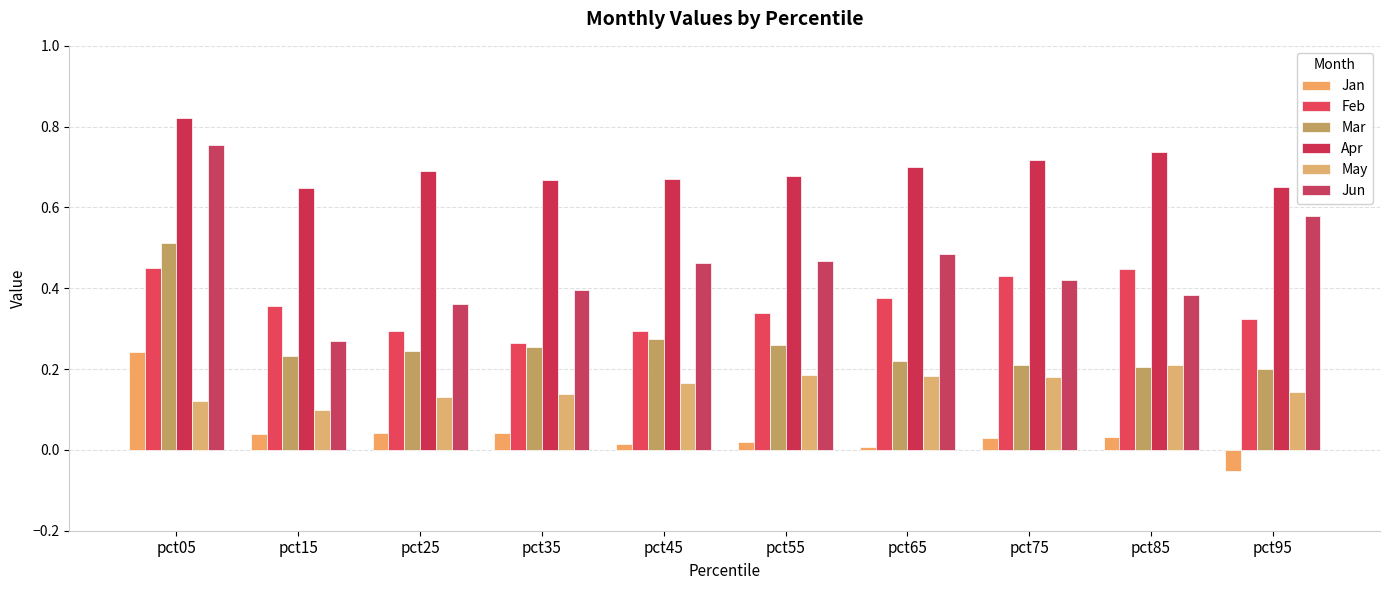

What is the total value across all series at pct65?

2.0